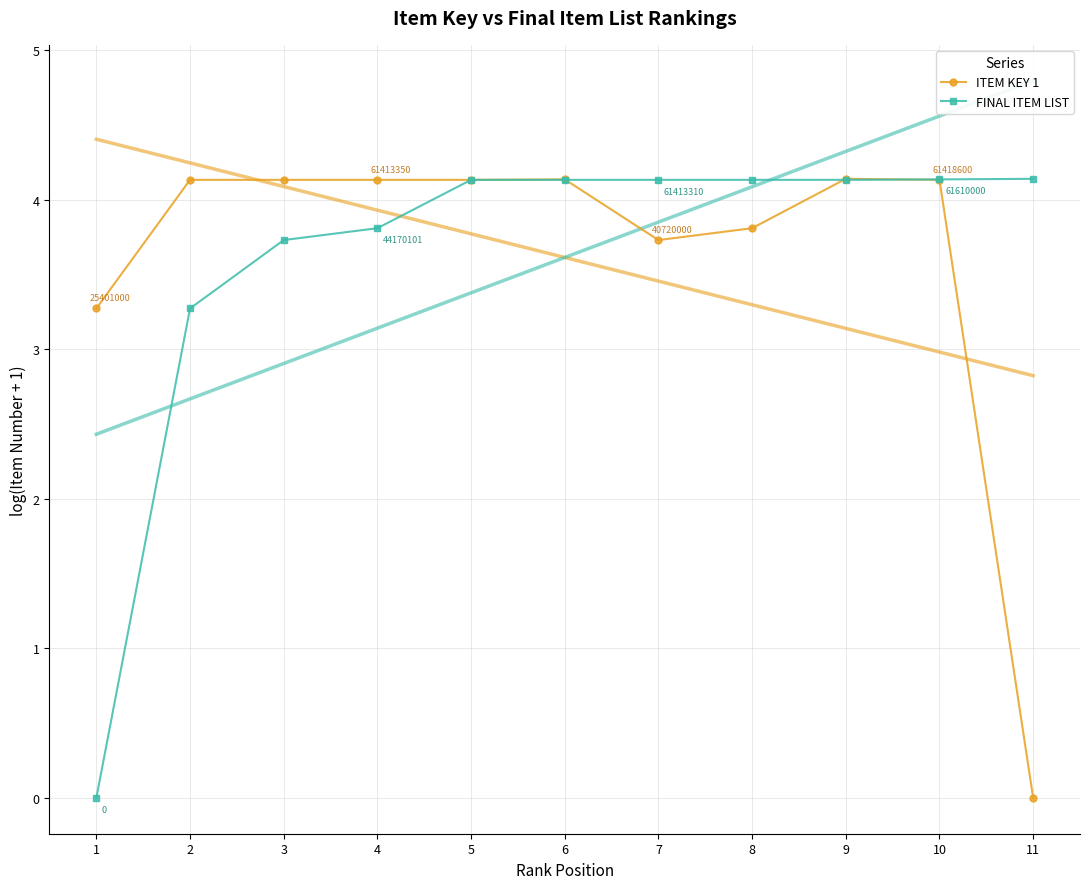

At which label is FINAL ITEM LIST closest to 2?

2